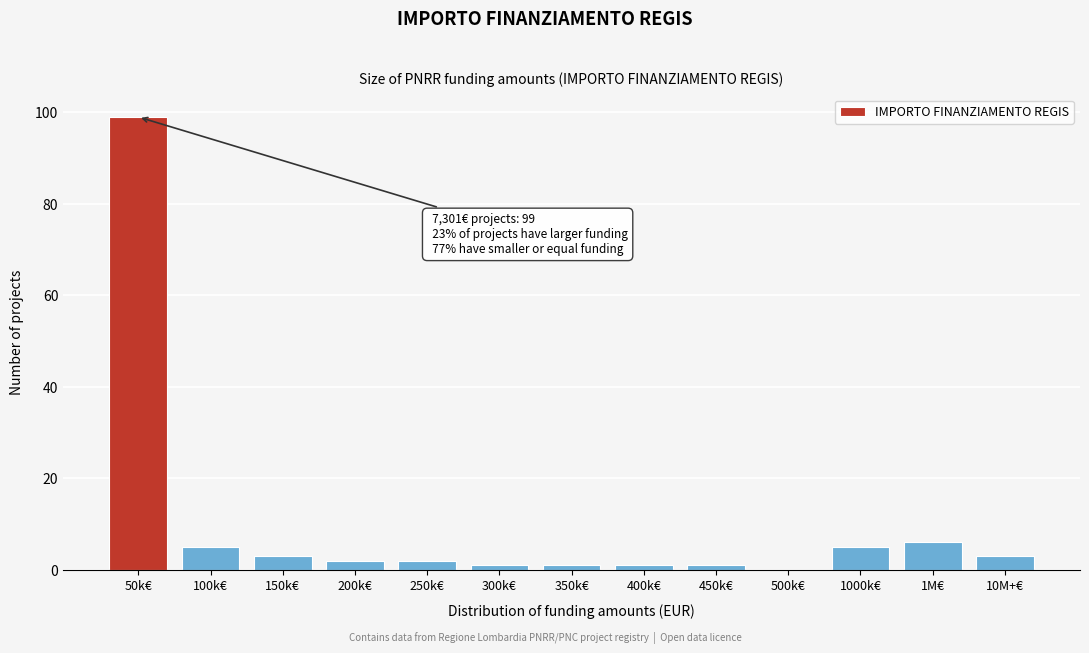

Reading left to right, list all the values displayed in this chart.

50k€=99	100k€=5	150k€=3	200k€=2	250k€=2	300k€=1	350k€=1	400k€=1	450k€=1	500k€=0	1000k€=5	1M€=6	10M+€=3